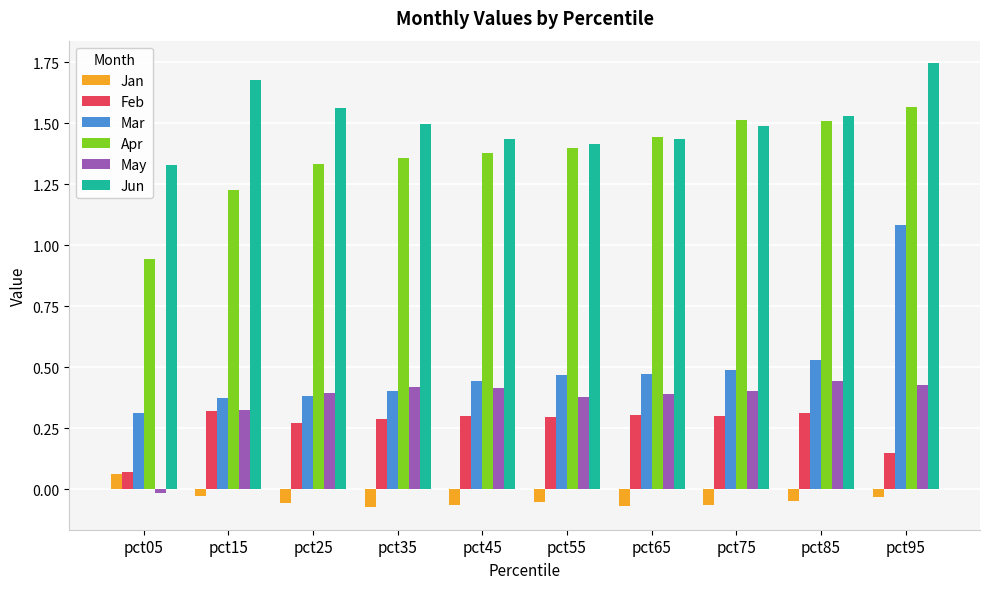

What is the difference between the maximum and minimum values in the Feb series?

0.2